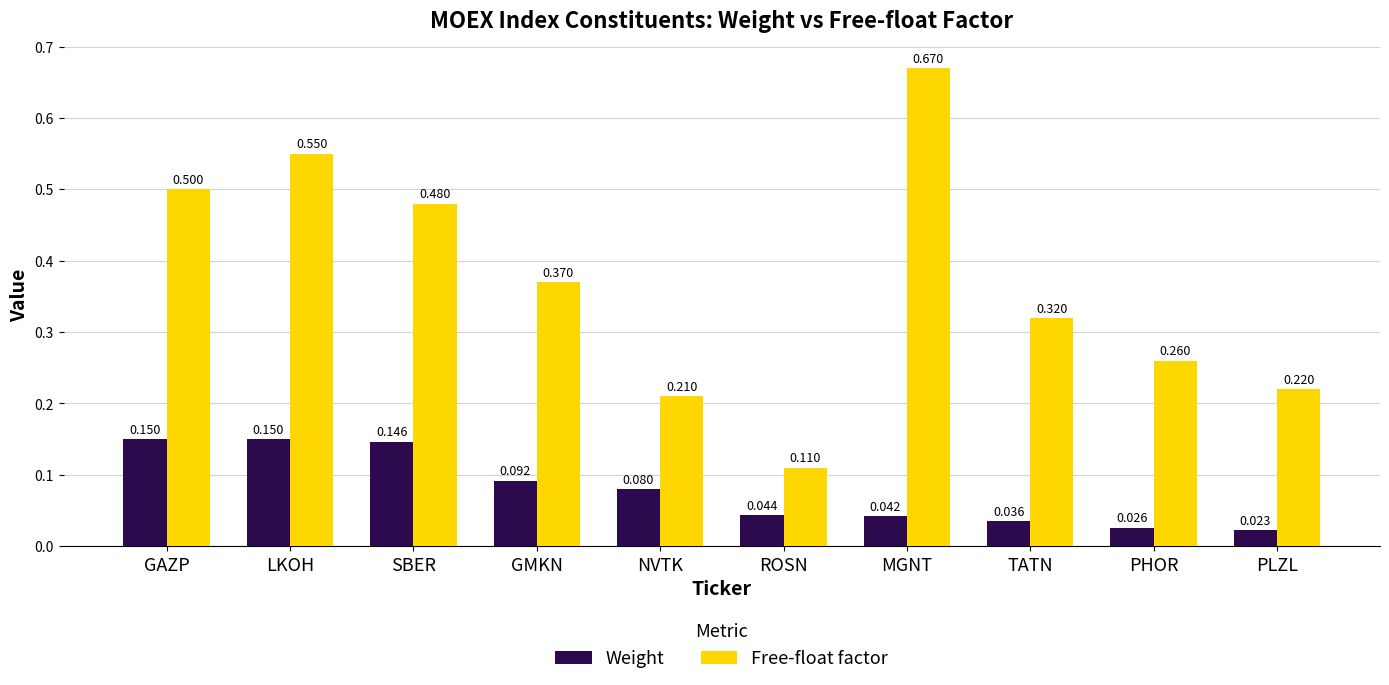

What is the total value across all series at GMKN?

0.5